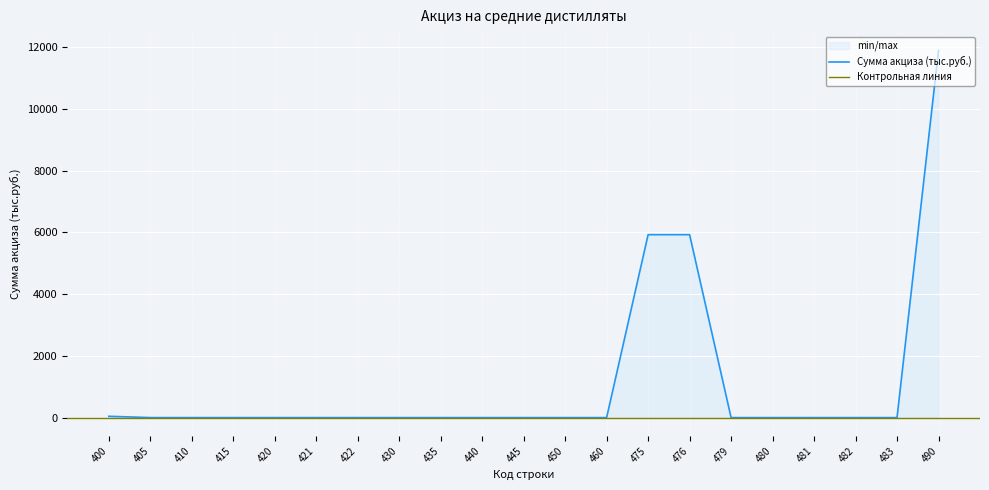

True or false: the data has more than 0 interior local peaks.

False